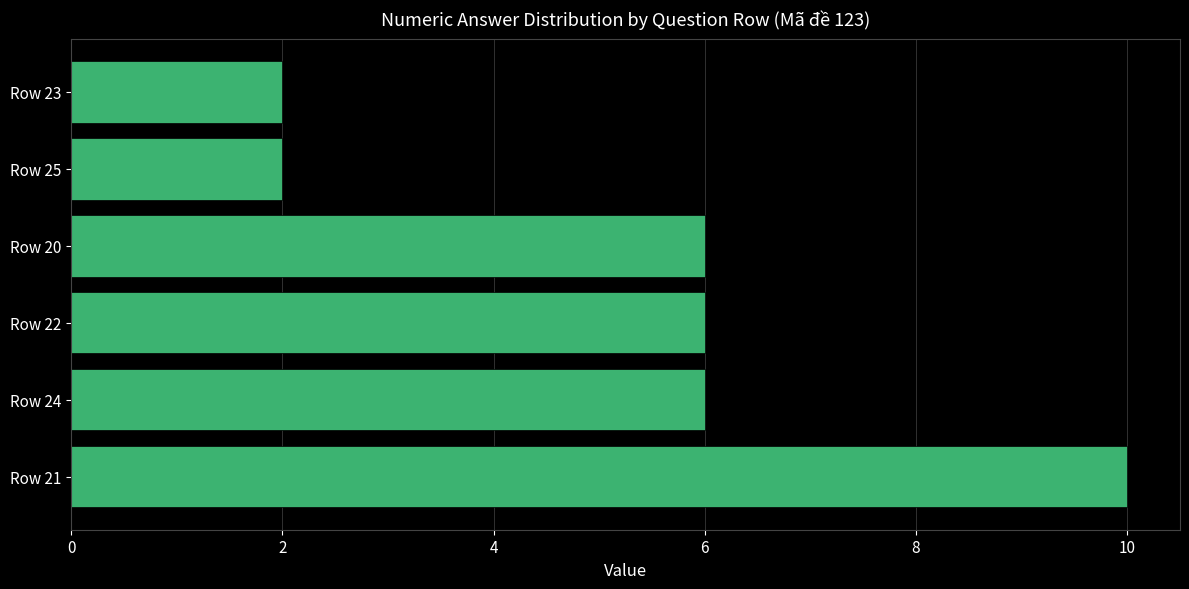

Reading top to bottom, extract all data points from this chart.

Row 23=2	Row 25=2	Row 20=6	Row 22=6	Row 24=6	Row 21=10